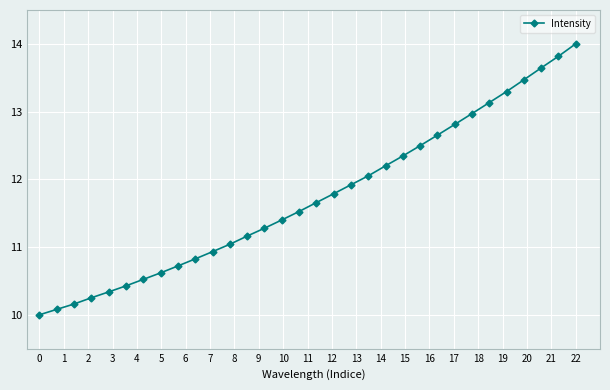

What is the smallest value displayed?

10.0